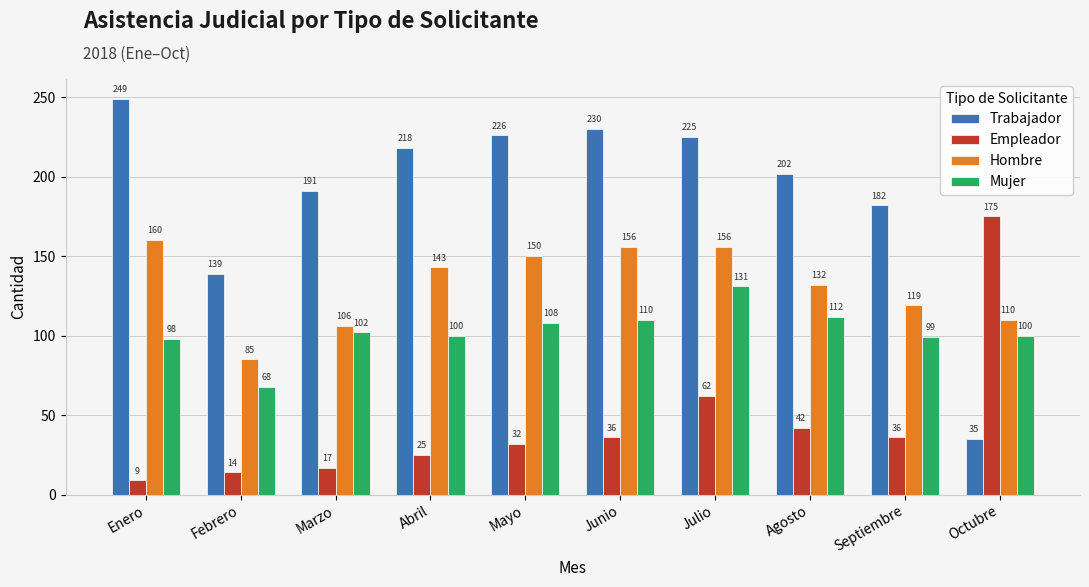

Rank the series by their average value, from highest to lowest.

Trabajador, Hombre, Mujer, Empleador